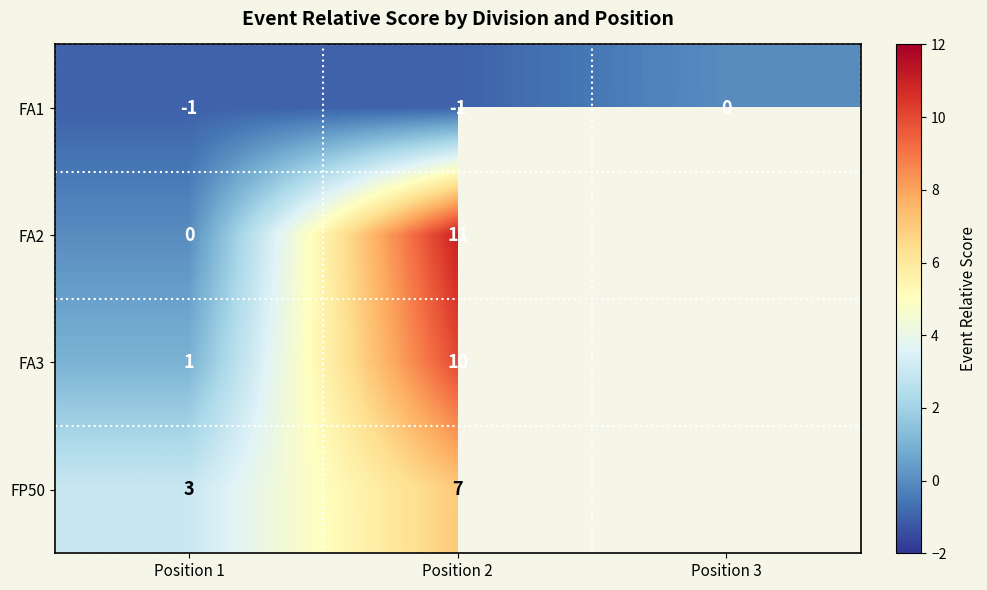

Count the FA1 values in the range -1 to 0.

3